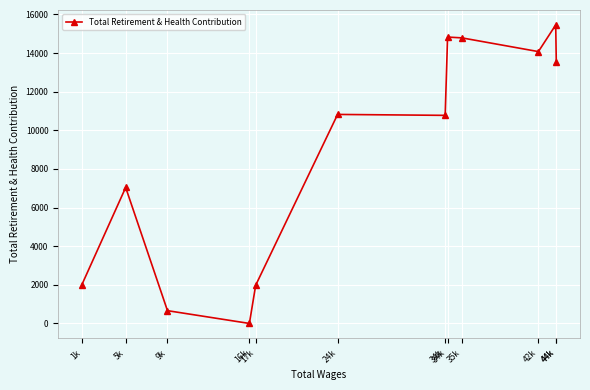

Where is the first local maximum?

5k